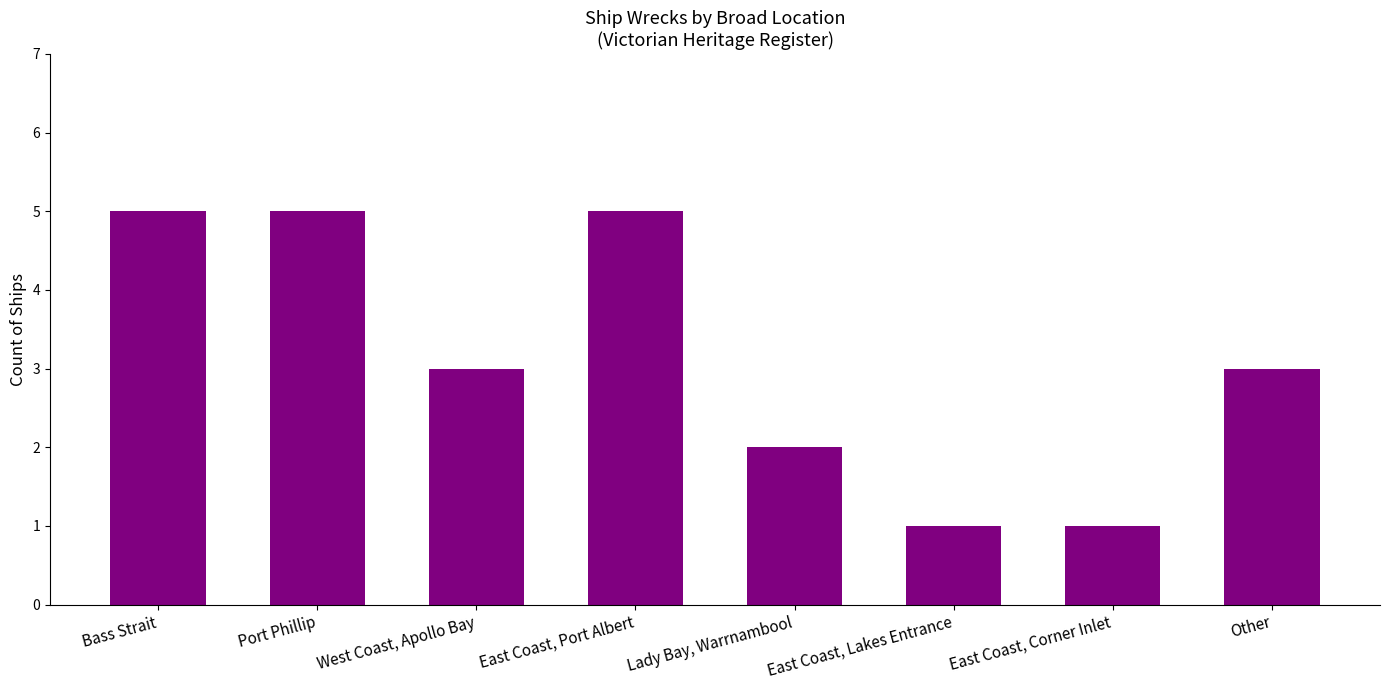

True or false: the data shows 2 at East Coast, Corner Inlet.

False